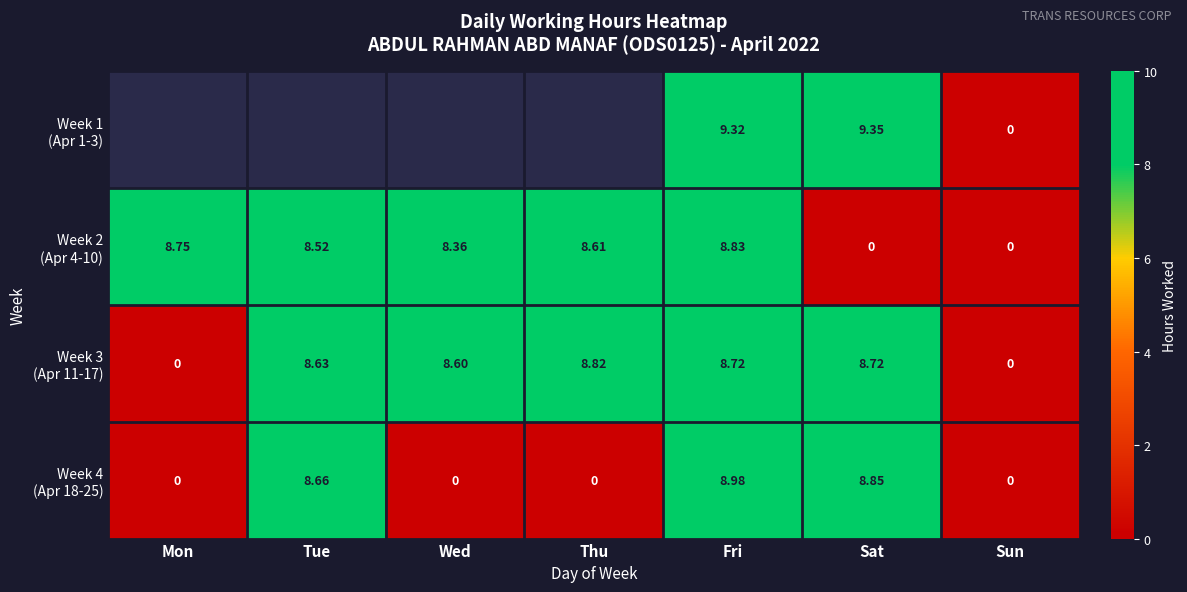

True or false: Week 4 (Apr 18-25) has a value of 8.7 at Tue.

True